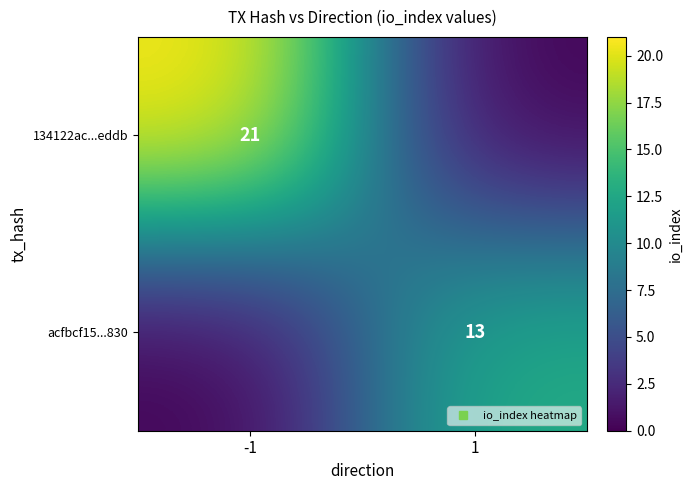

Which series has the largest total across all categories?

134122ac...eddb